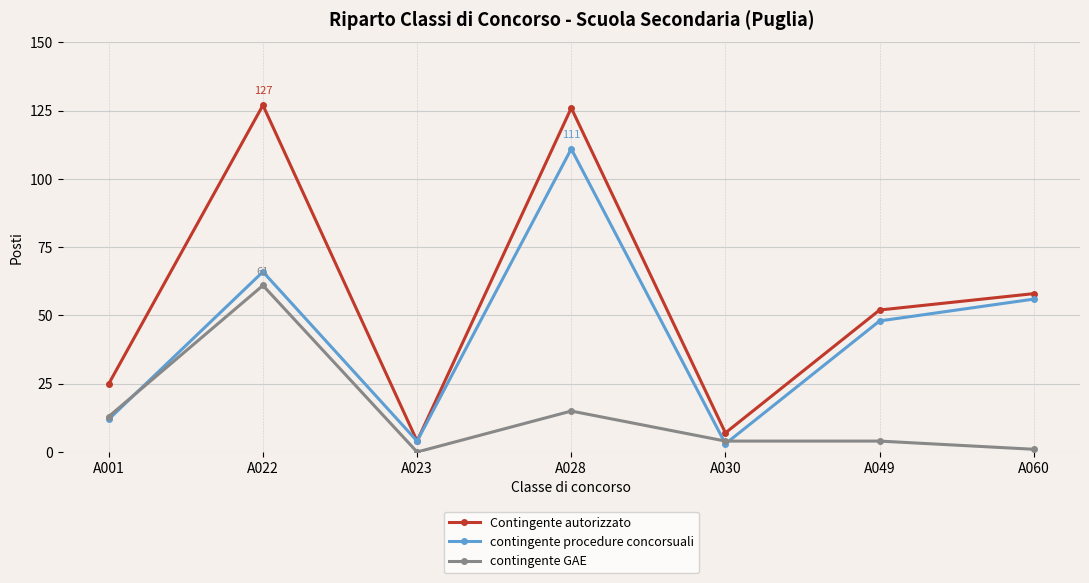

What is the difference between the maximum and minimum values in the Contingente autorizzato series?

123